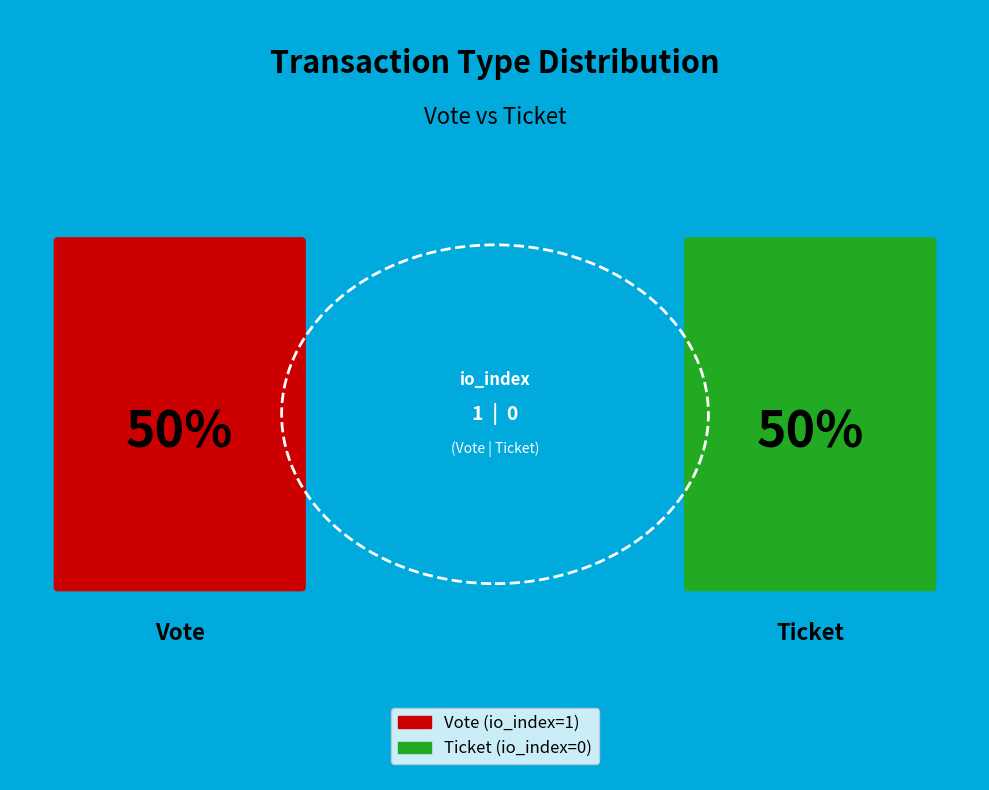

What is the smallest slice in the pie chart?

Ticket (io_index=0)